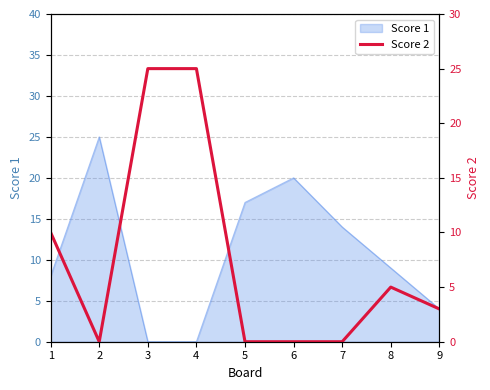

How many lines are shown in the chart?

1